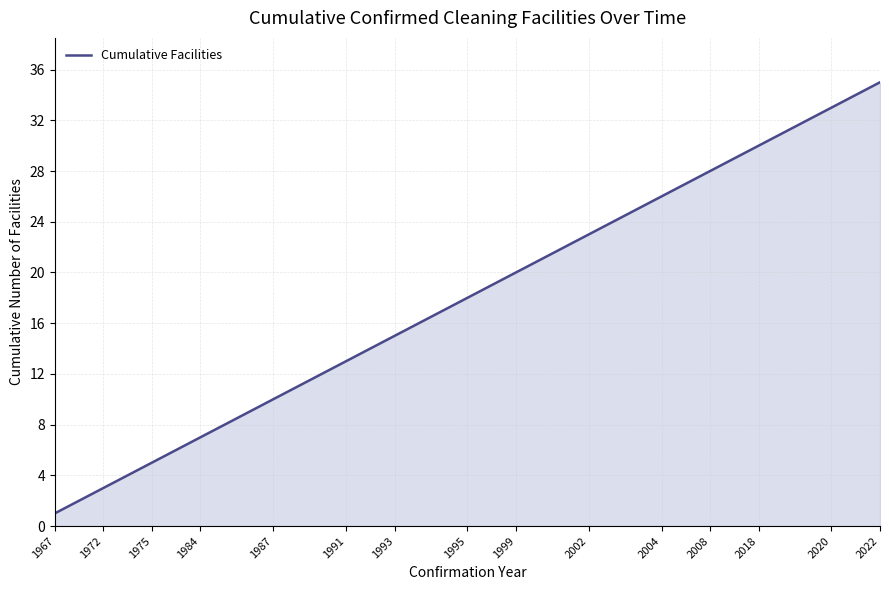

What is the difference between the maximum and minimum values?

34